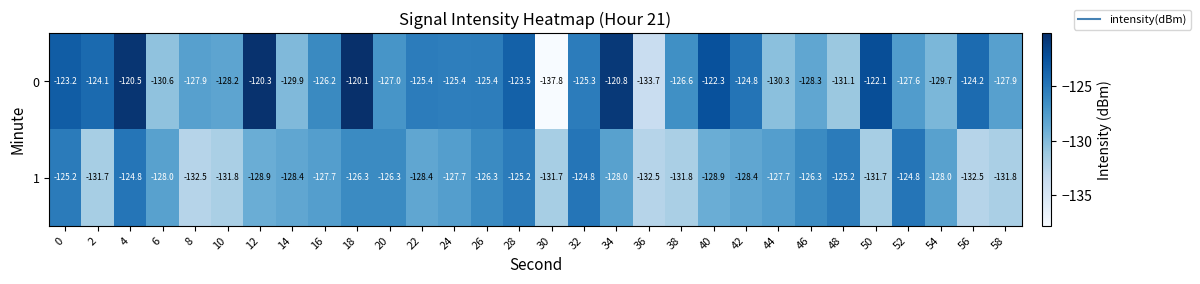

True or false: 1 has a value of -124.8 at 52.

True